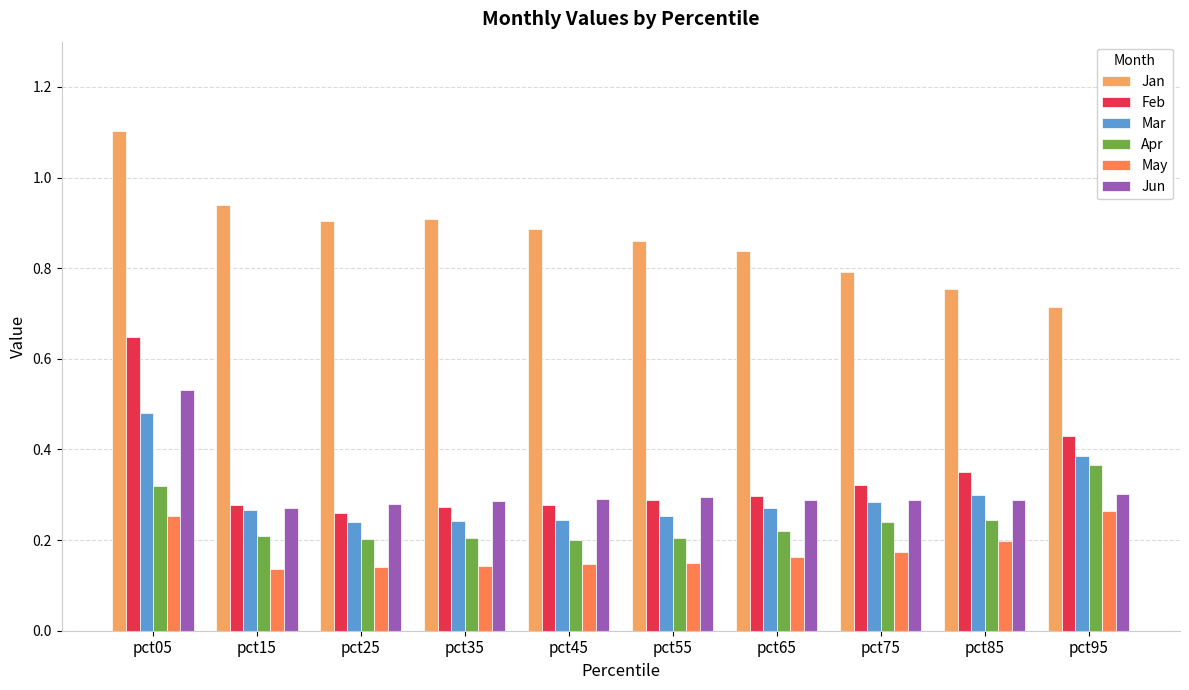

What is the greatest value displayed?

1.1